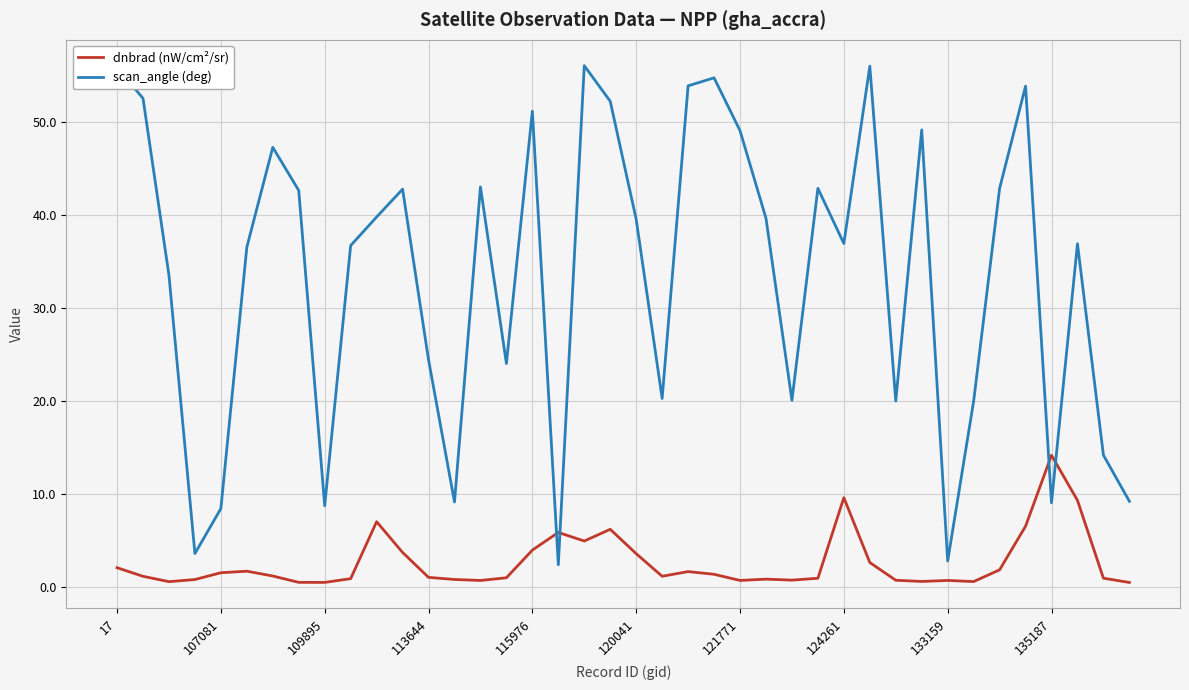

What is the sum of all dnbrad (nW/cm²/sr) values?

103.9